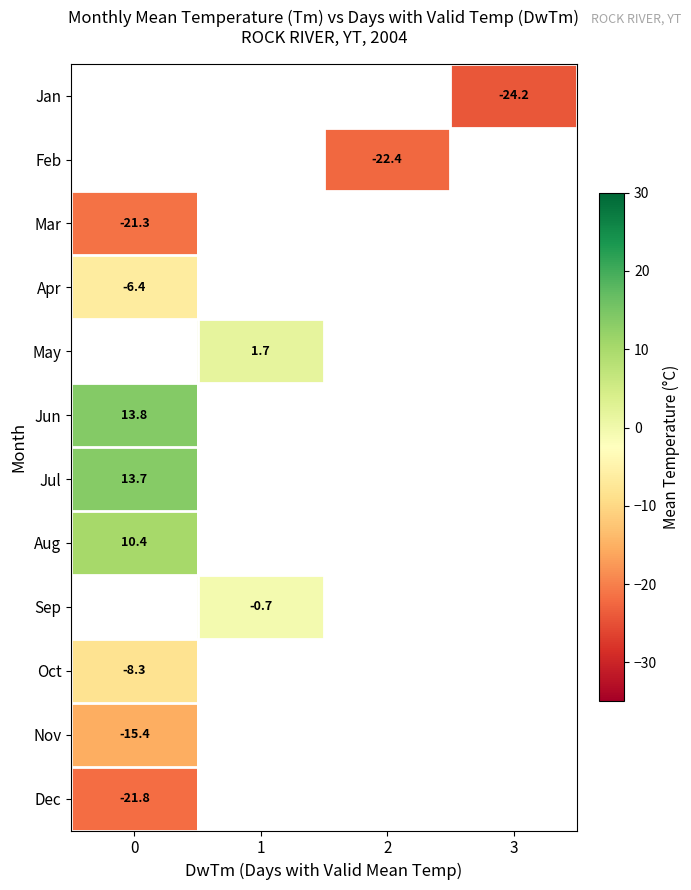

The Jan series shows -24.2 at 3. True or false?

True